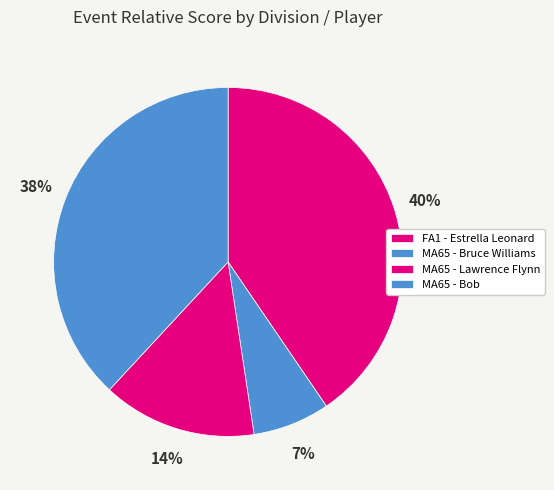

How many slices are in this pie chart?

4